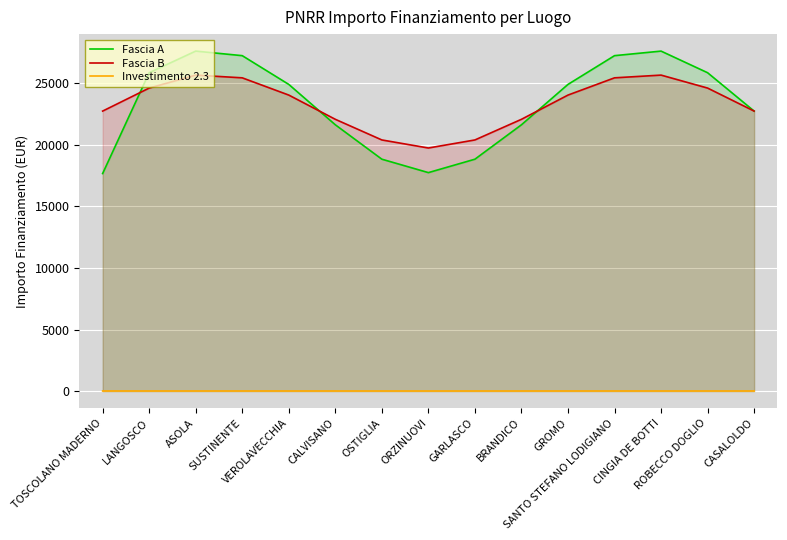

What is the greatest value displayed?

27624.6